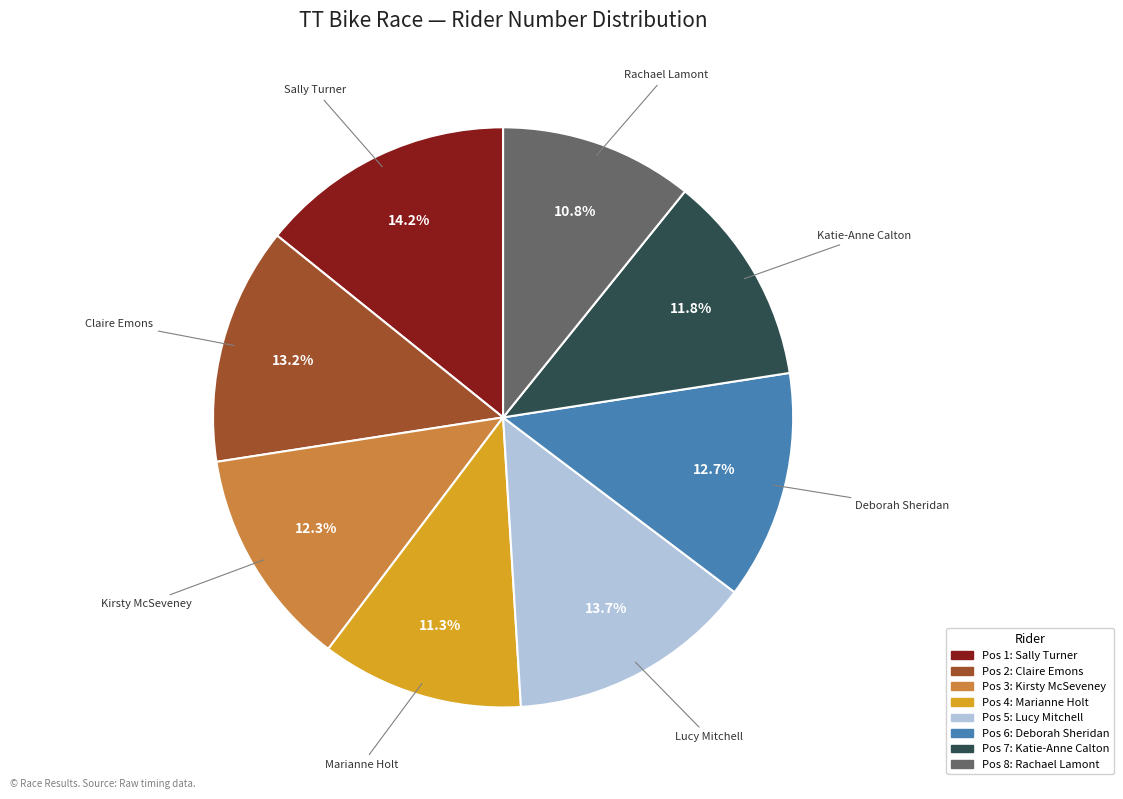

To the nearest percent, what is the average slice percentage?

12%